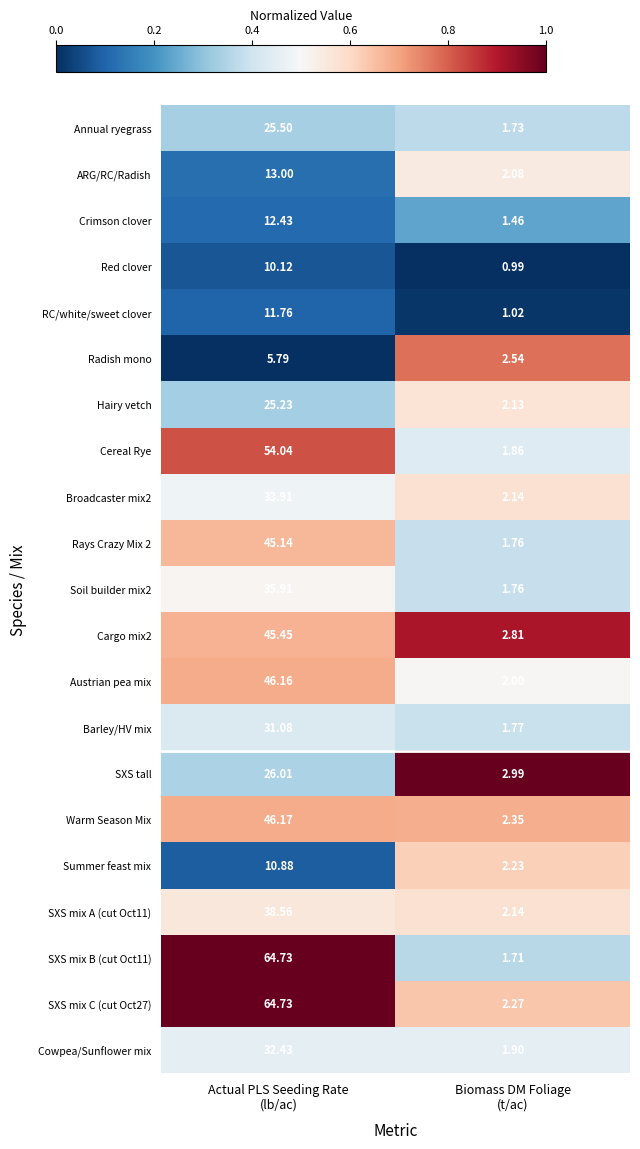

How many values in the SXS mix C (cut Oct27) series exceed 64?

1